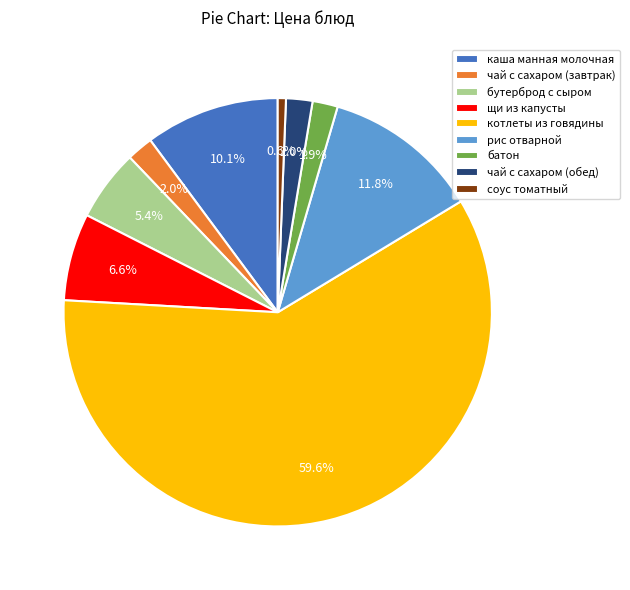

Which category has the smallest portion of the pie?

соус томатный